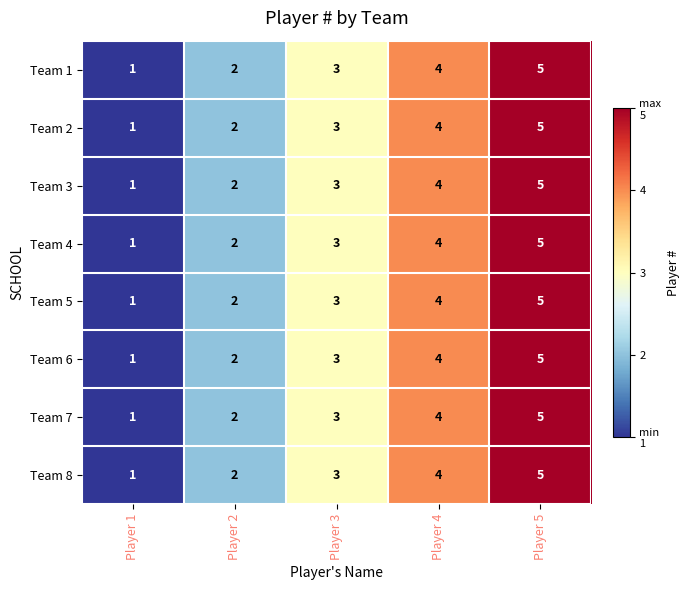

Which label corresponds to the smallest value in the chart?

Player 1